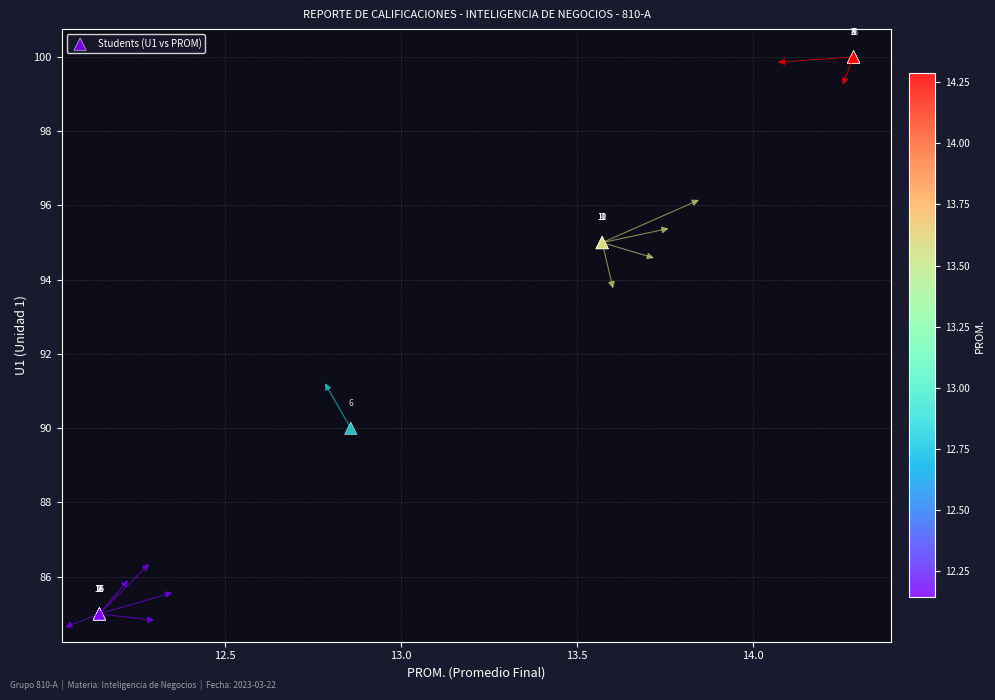

What Y value in the scatter plot is closest to 92?

90